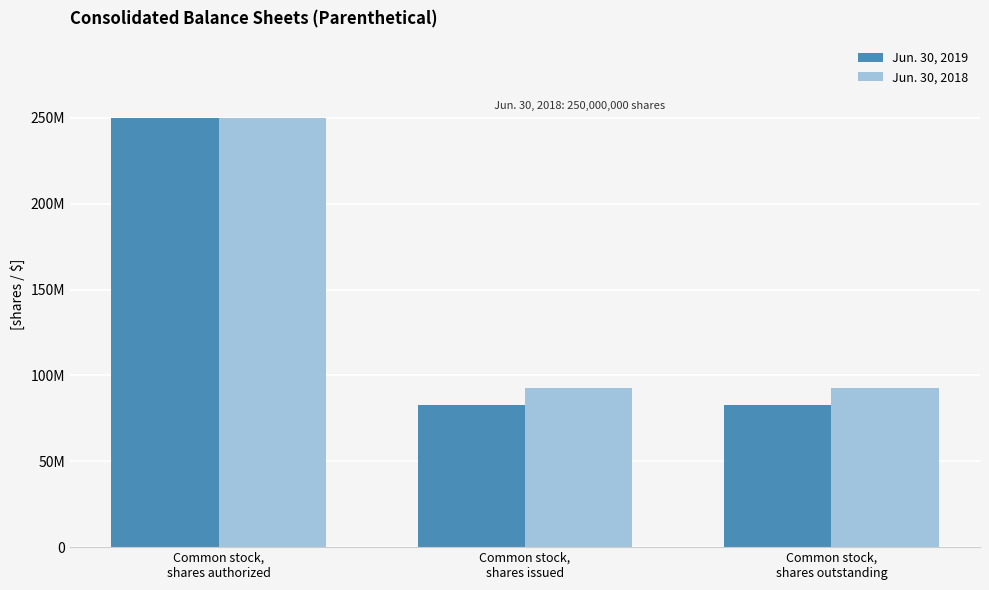

Which category has the highest value in the Jun. 30, 2018 series?

Common stock,
shares authorized